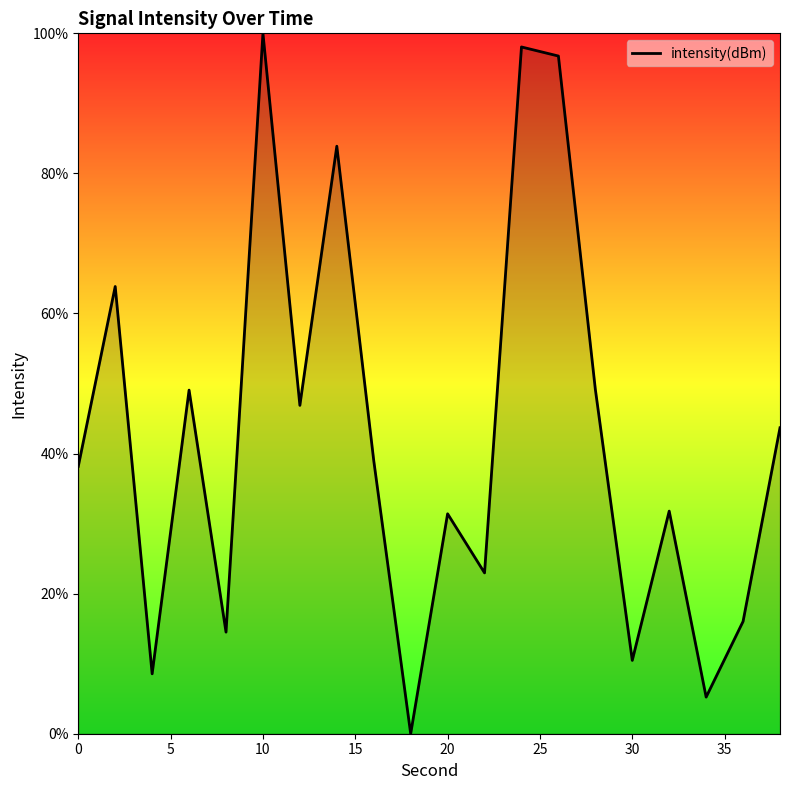

How many series are shown in this chart?

1